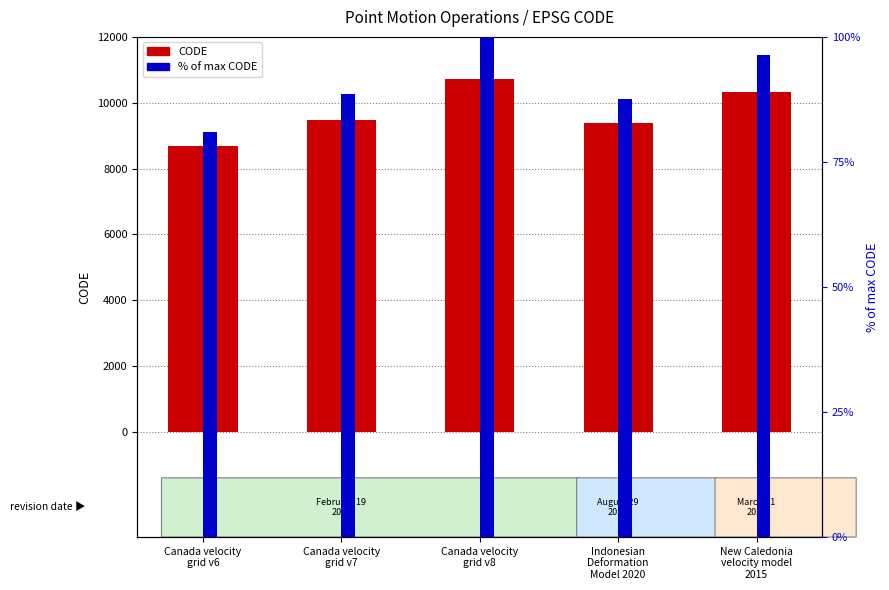

What is the value of the CODE bar at the 2nd from the left?

9483.0